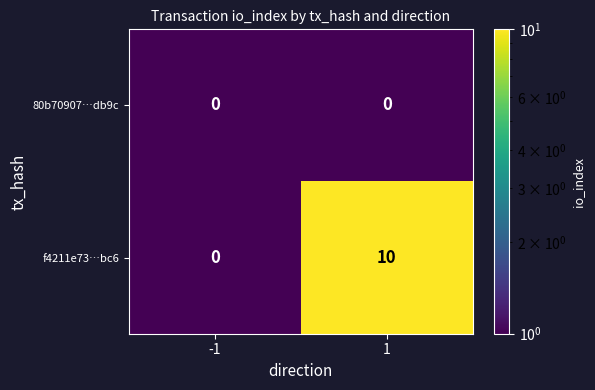

Reading left to right, what are all the values shown in this chart?

80b70907…db9c: 0	0
f4211e73…bc6: 0	10